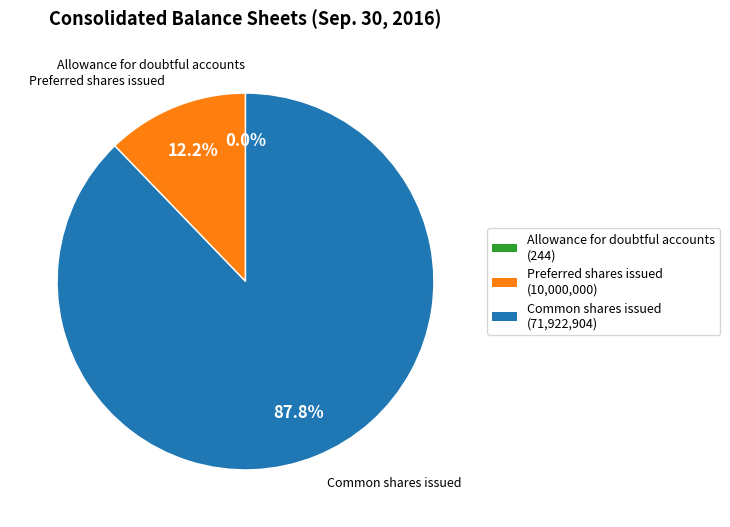

What percentage do Common shares issued and Preferred shares issued together represent?

100.0%